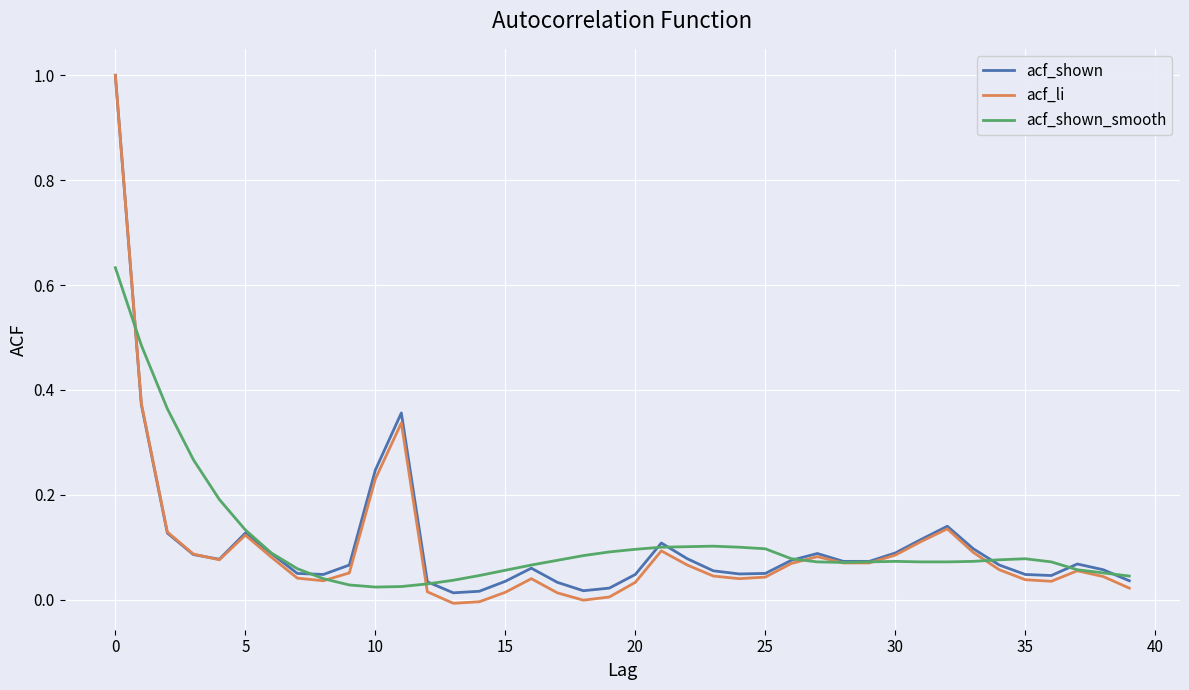

What is the maximum value for acf_li?

1.0